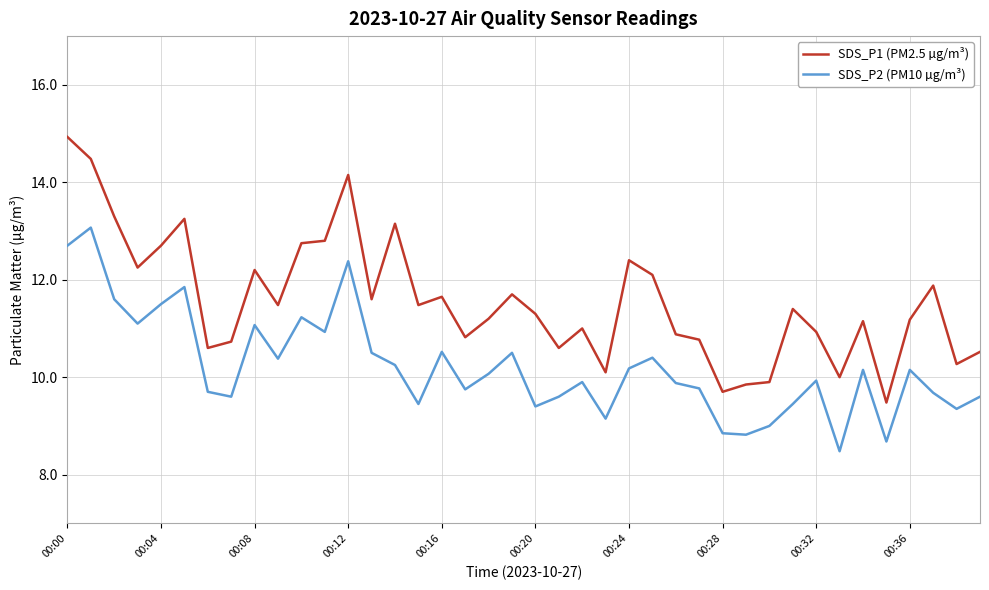

Which series has the largest range (max minus min)?

SDS_P1 (PM2.5 µg/m³)